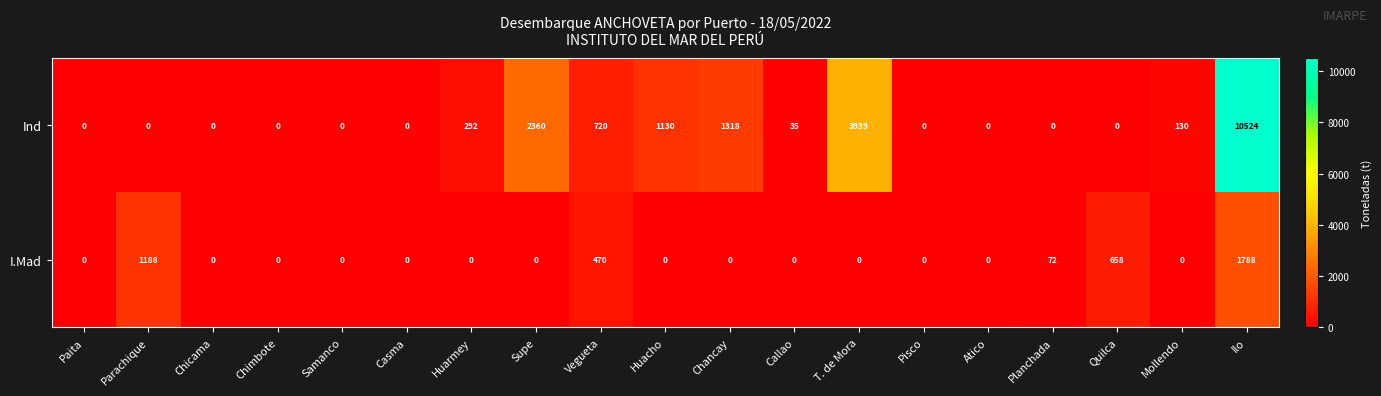

Rank the series by their average value, from lowest to highest.

I.Mad, Ind